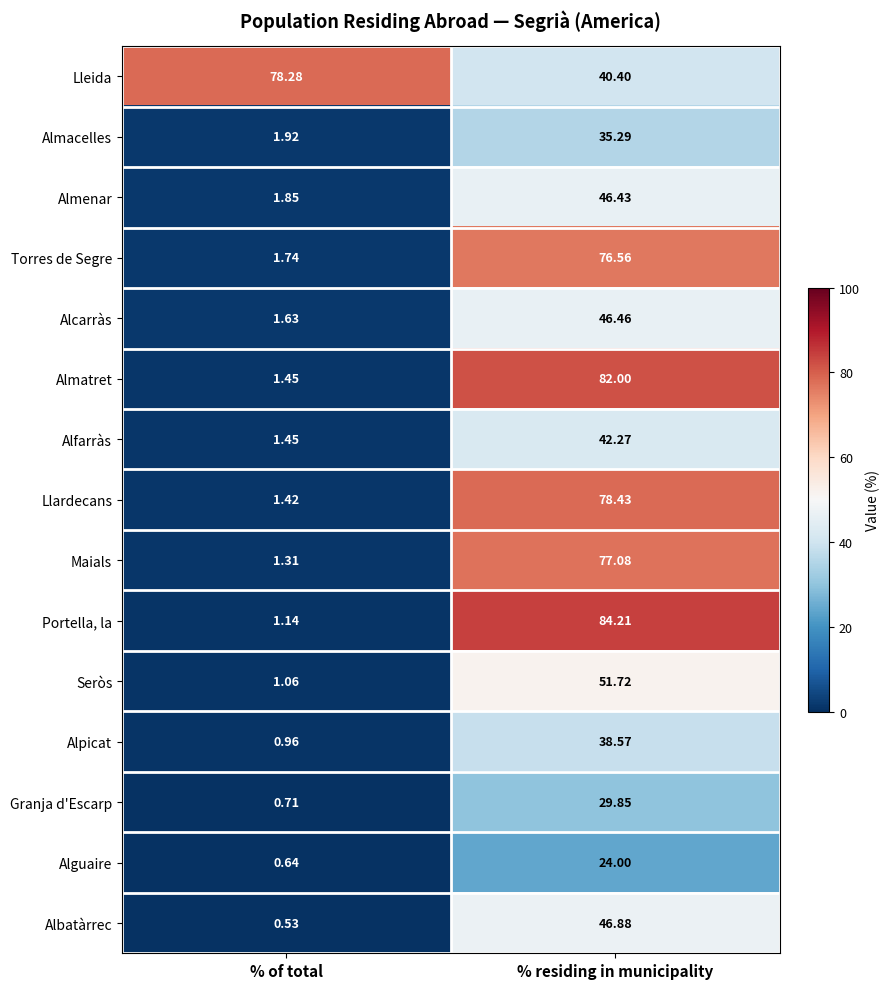

Rank the series at % residing in municipality from highest to lowest value.

Portella, la, Almatret, Llardecans, Maials, Torres de Segre, Seròs, Albatàrrec, Alcarràs, Almenar, Alfarràs, Lleida, Alpicat, Almacelles, Granja d'Escarp, Alguaire